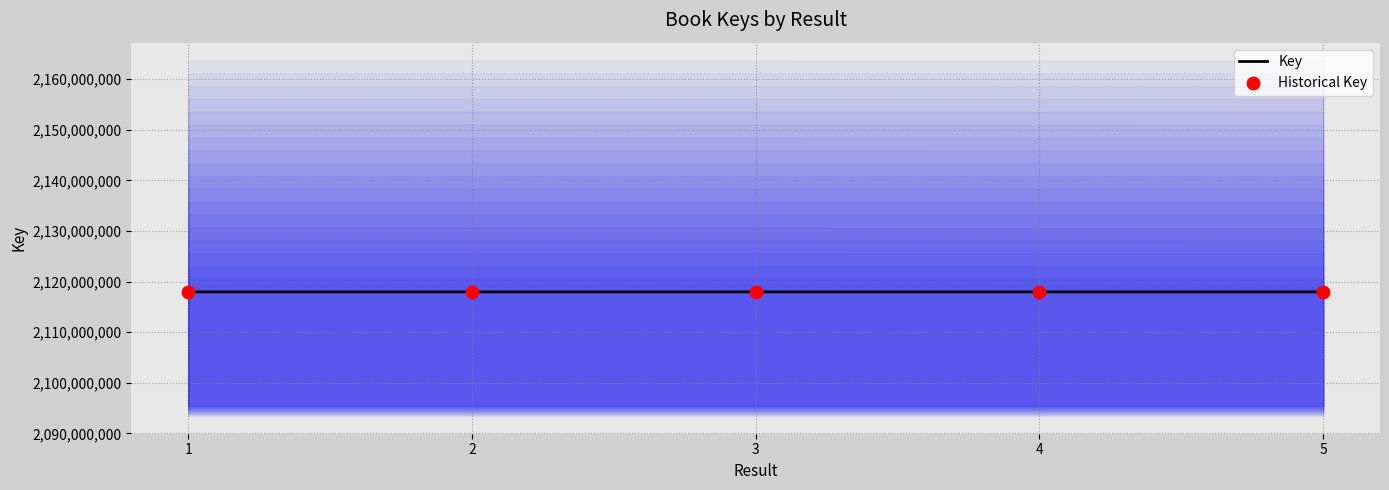

Is the value of Key at 1 greater than the value of Historical Key at 2?

Yes